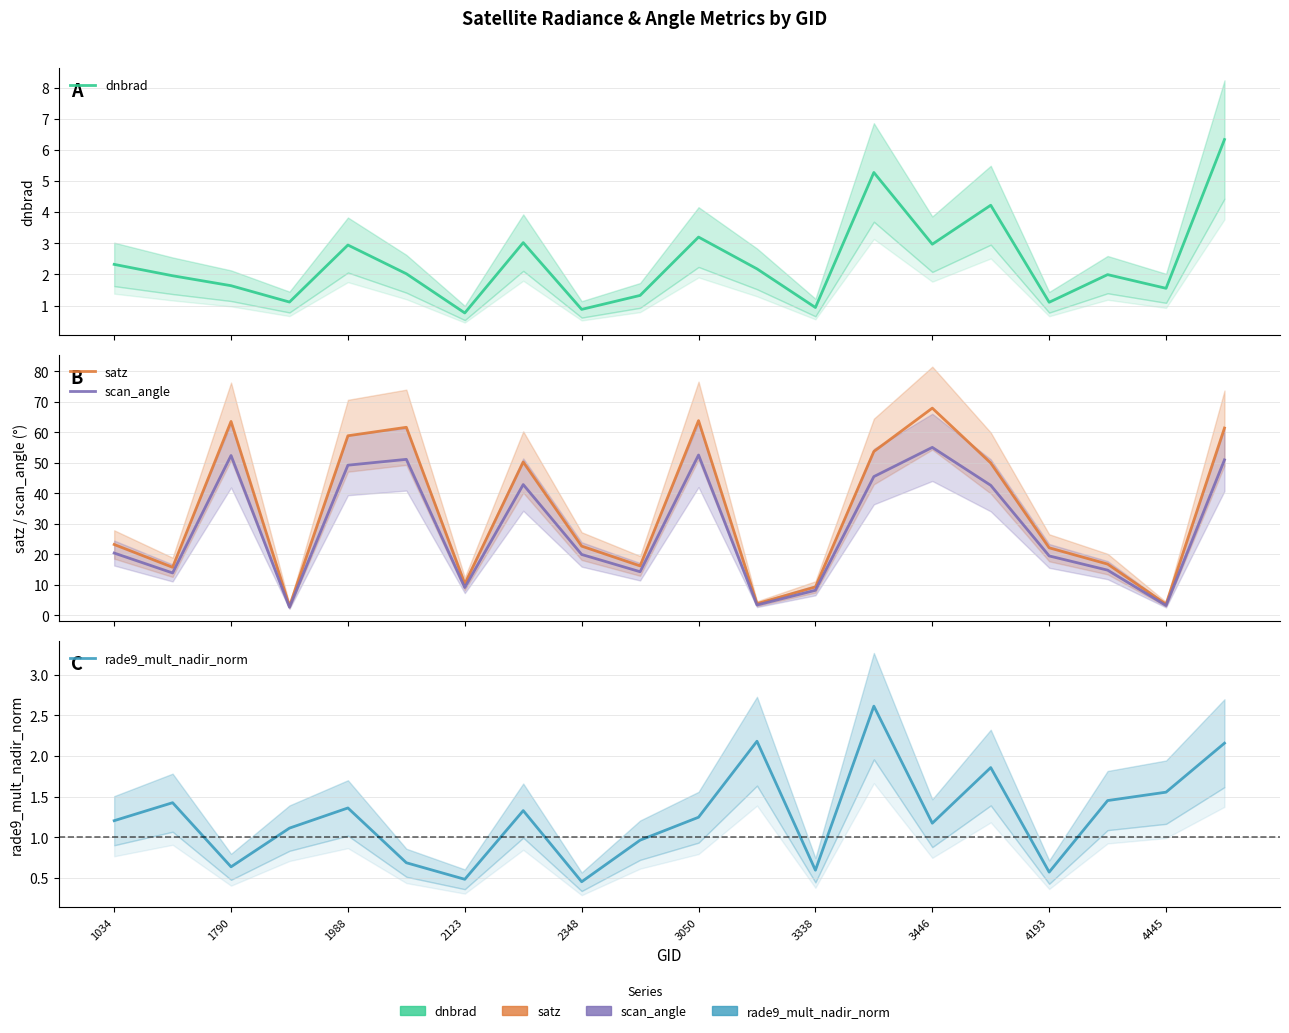

In rade9_mult_nadir_norm, how many points are lower than both neighbors (excluding endpoints)?

6